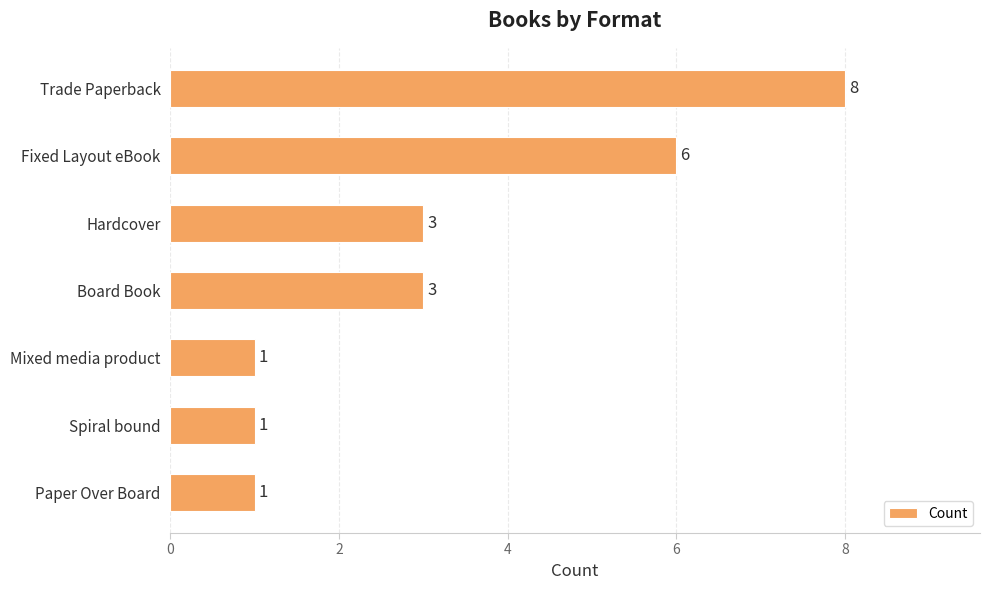

How many bars are there in total?

7